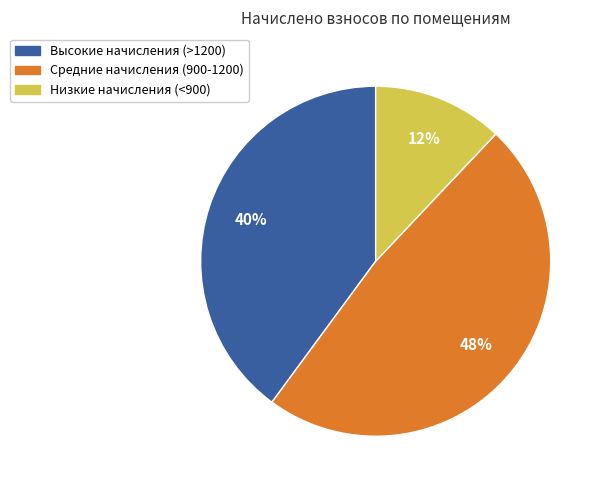

Is there any slice that represents more than half of the pie?

No